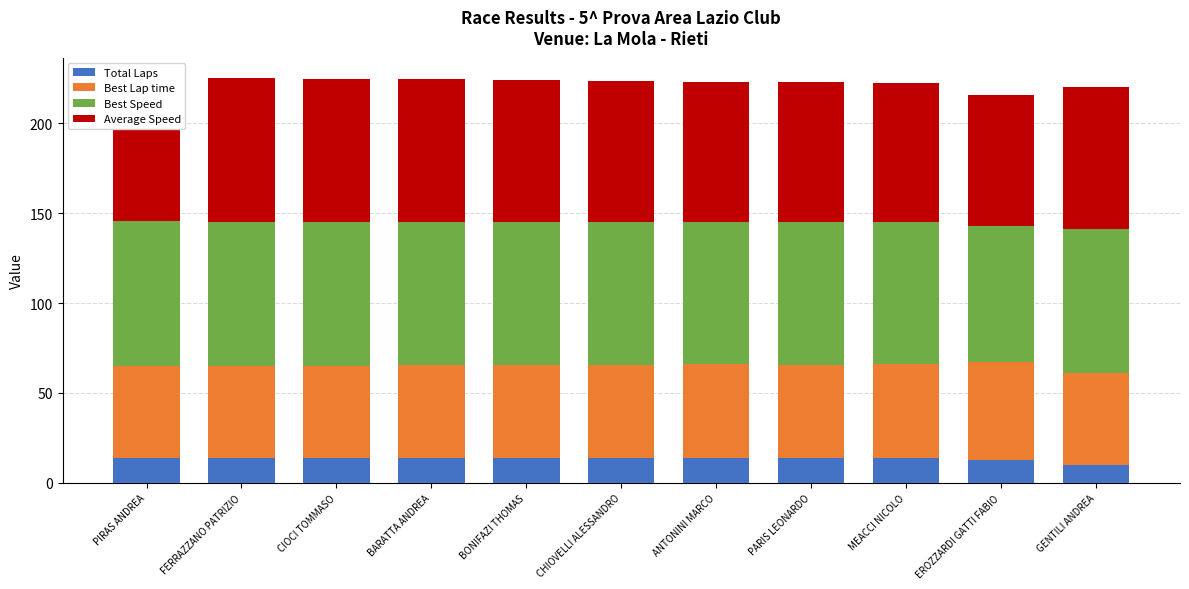

What are all the series names shown in the legend?

Total Laps, Best Lap time, Best Speed, Average Speed